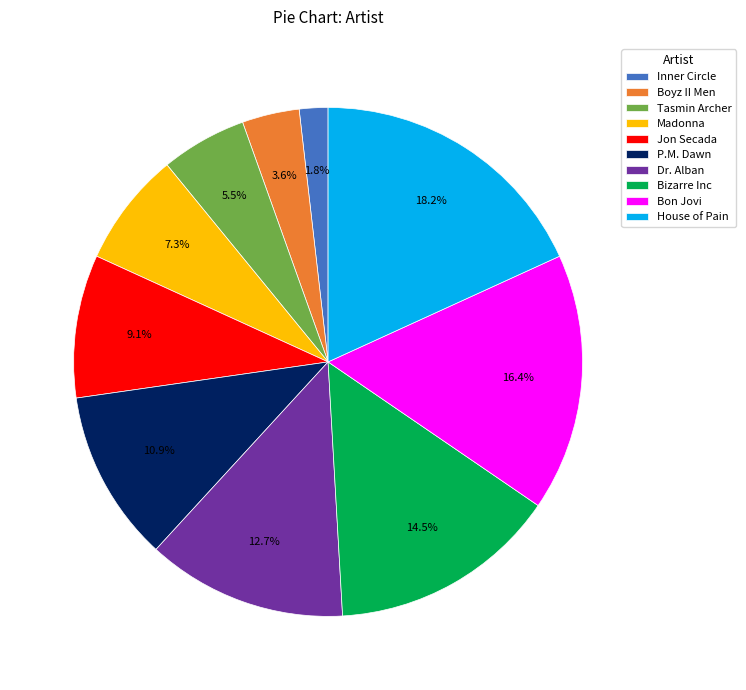

Rank the categories by value from lowest to highest.

Inner Circle, Boyz II Men, Tasmin Archer, Madonna, Jon Secada, P.M. Dawn, Dr. Alban, Bizarre Inc, Bon Jovi, House of Pain